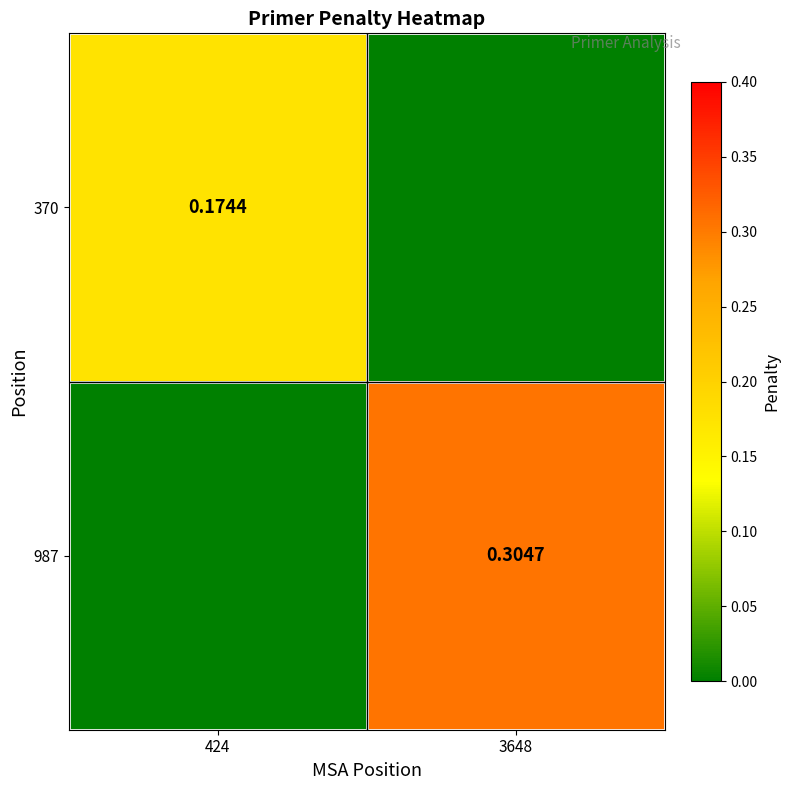

Is the value of 370 at 424 greater than the value of 987 at 3648?

No